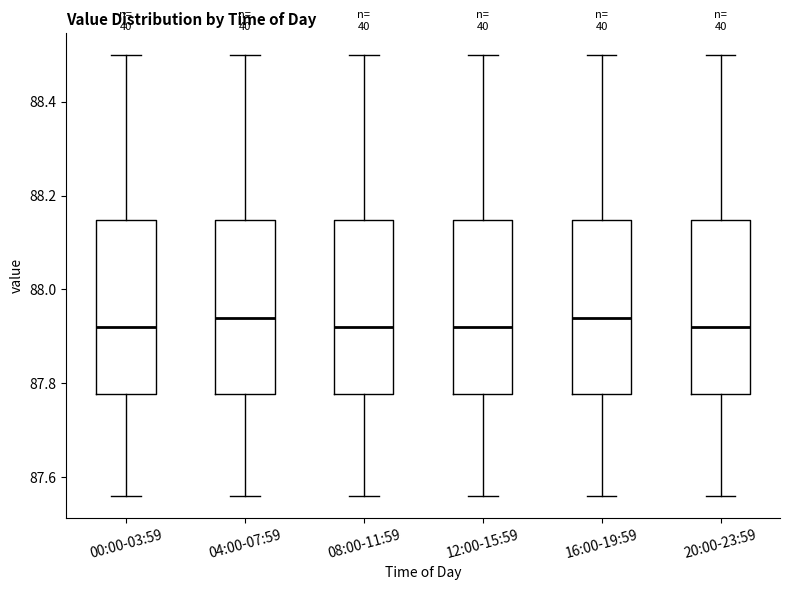

Reading left to right, read every box against the y-axis: the position of its median line, the range the box covers, and the ends of its whiskers. The values are not printed on the chart, so give them approximately, as read against the axis.

00:00-03:59: median 87.92, box 87.78 to 88.14, whiskers 87.56 to 88.50
04:00-07:59: median 87.94, box 87.78 to 88.14, whiskers 87.56 to 88.50
08:00-11:59: median 87.92, box 87.78 to 88.14, whiskers 87.56 to 88.50
12:00-15:59: median 87.92, box 87.78 to 88.14, whiskers 87.56 to 88.50
16:00-19:59: median 87.94, box 87.78 to 88.14, whiskers 87.56 to 88.50
20:00-23:59: median 87.92, box 87.78 to 88.14, whiskers 87.56 to 88.50